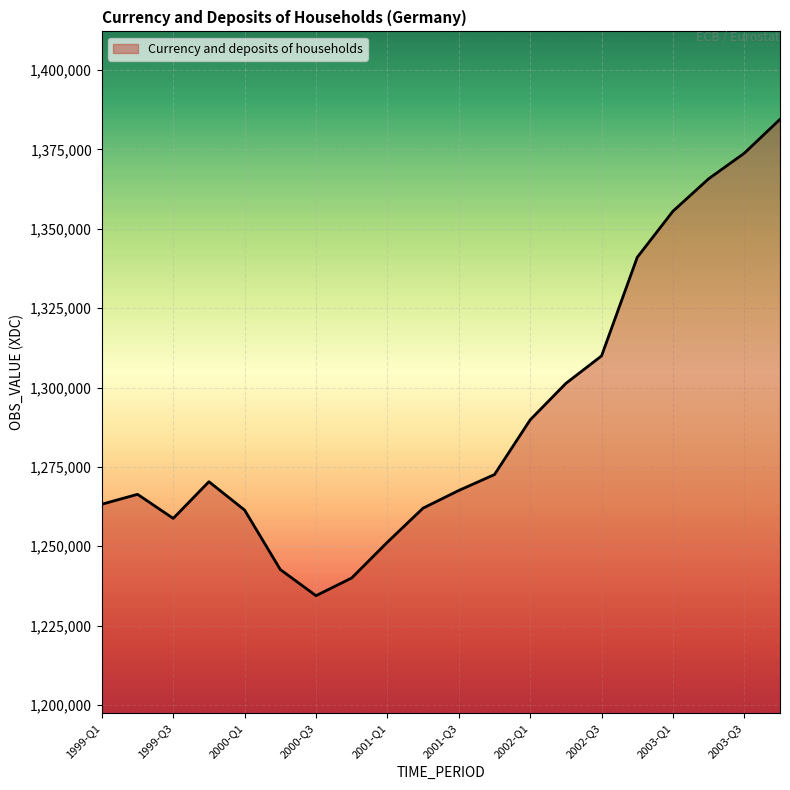

What is the minimum value shown in the chart?

1234428